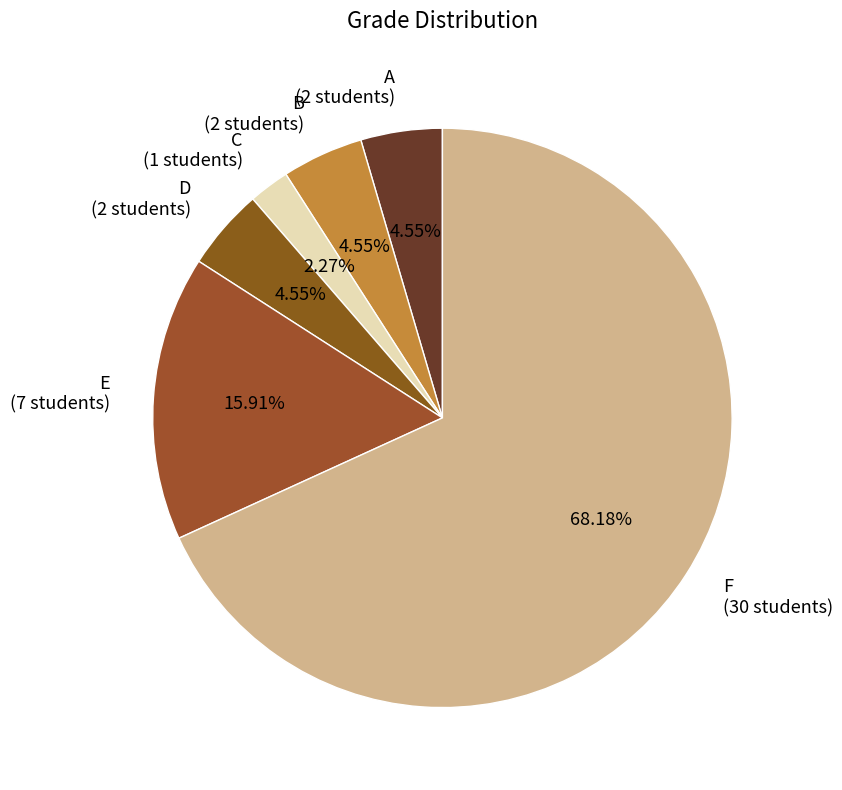

True or false: D accounts for 5% of the total.

True